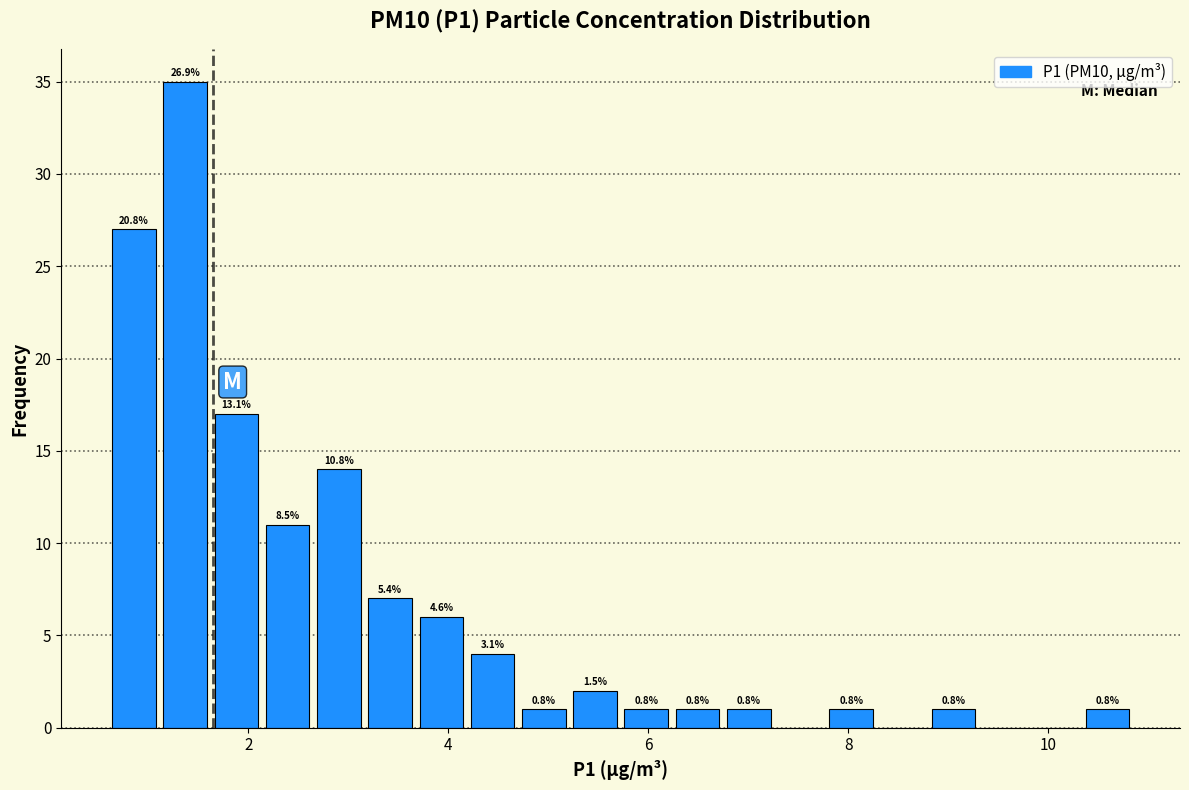

Around what value on the x-axis is the tallest bar? Give the approximate position of its centre, as read against the axis.

1.4